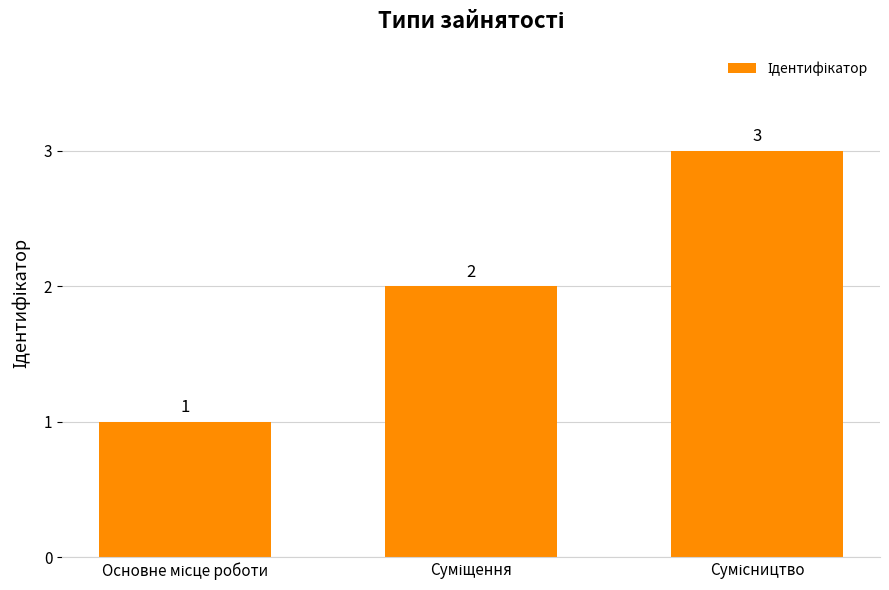

What is the maximum value shown in the chart?

3